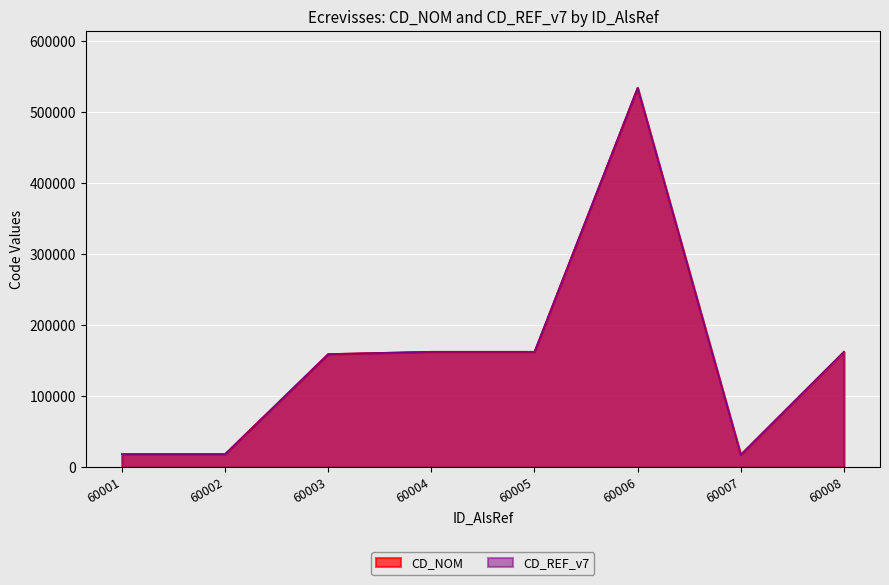

At which label does CD_NOM reach its minimum?

60007